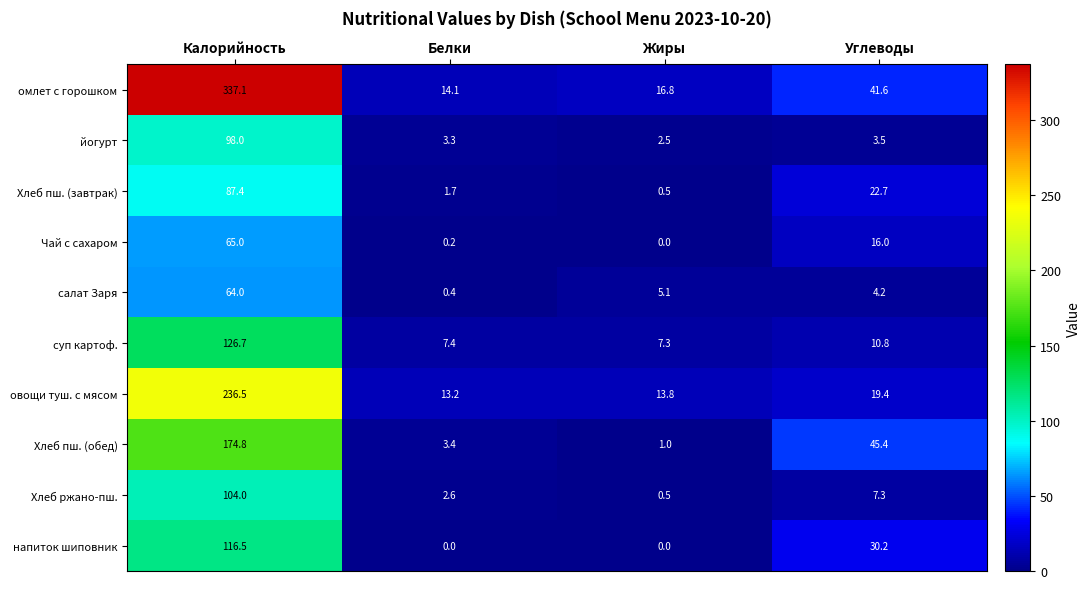

Count the number of categories in the chart.

4